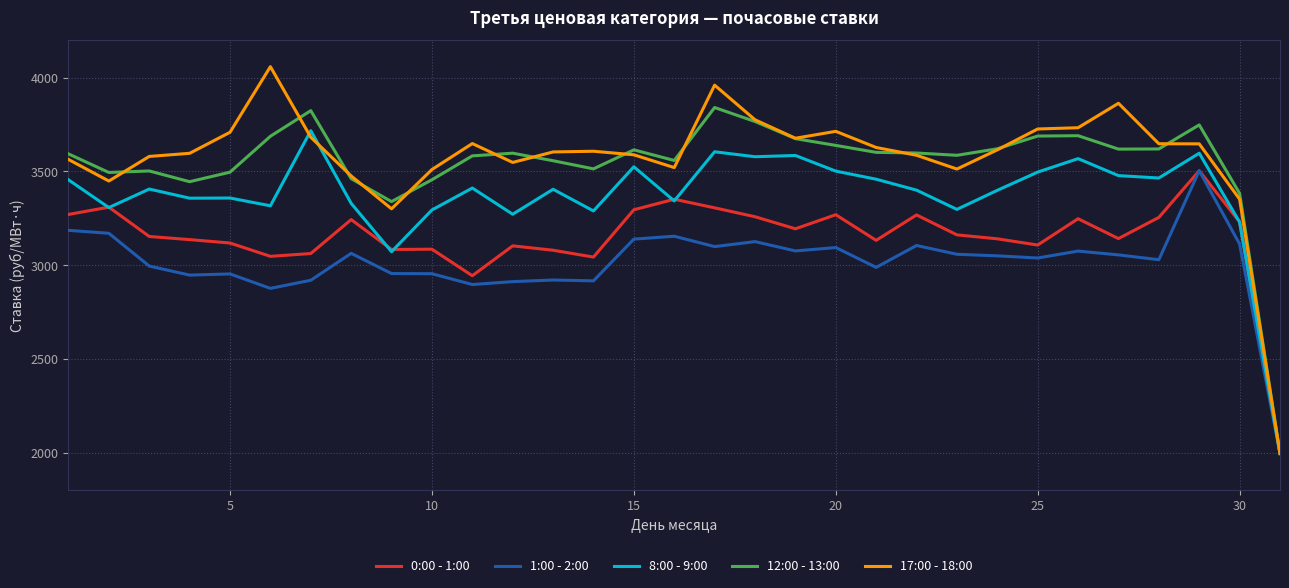

What is the sum of all 1:00 - 2:00 values?

93375.0